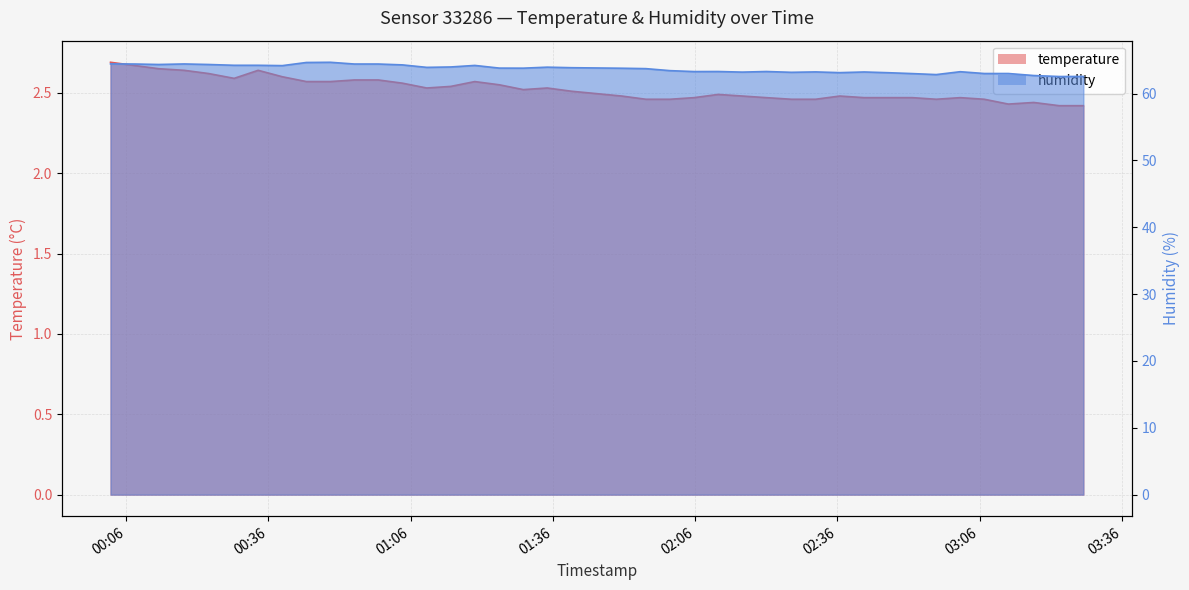

The temperature series shows 3.3 at 2023-01-27T02:36:29. True or false?

False